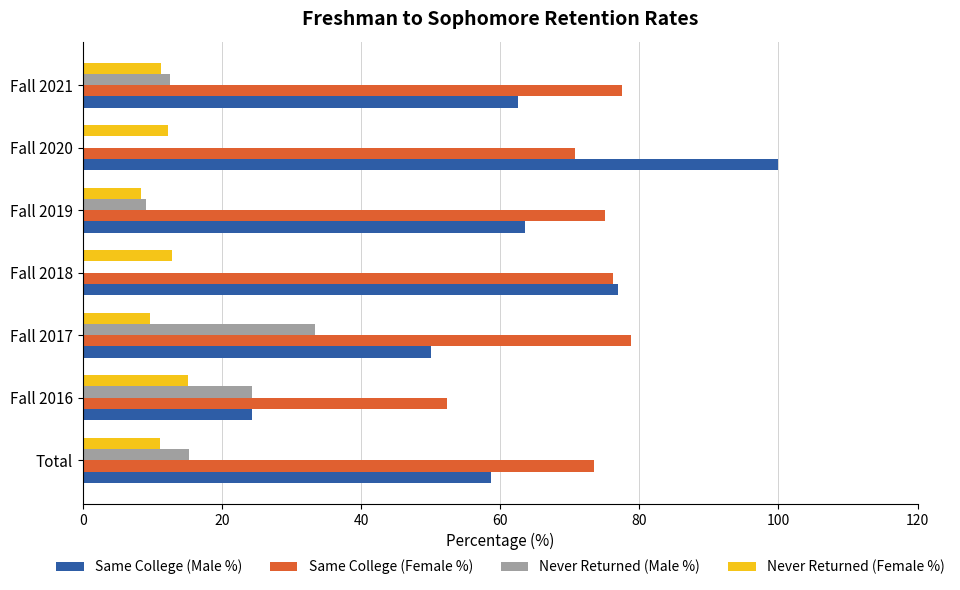

Is the value of Same College (Male %) at Fall 2019 greater than the value of Same College (Female %) at Total?

No